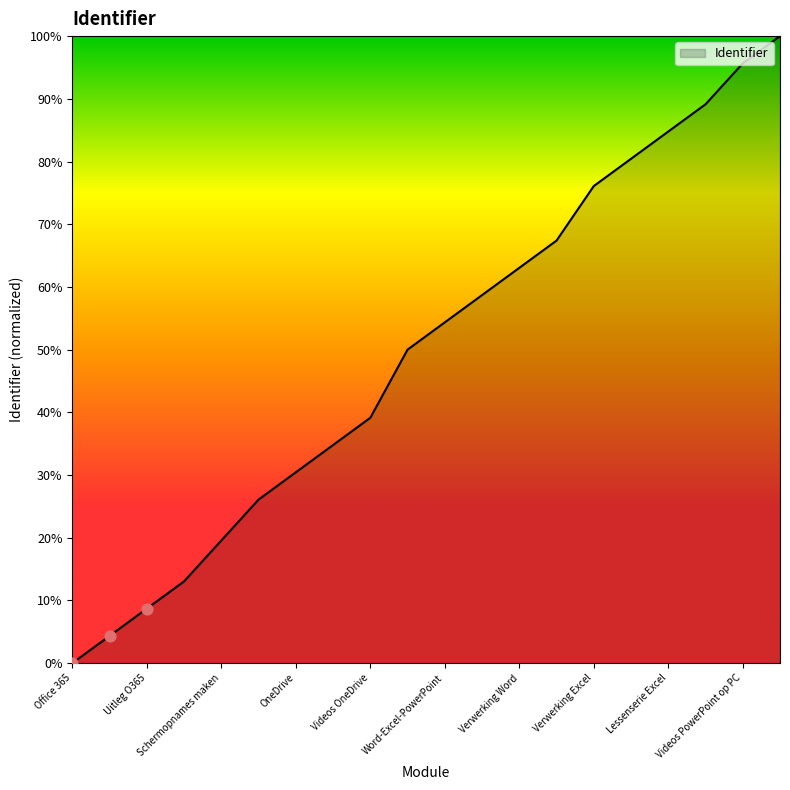

What is the difference between the maximum and minimum values?

100.0